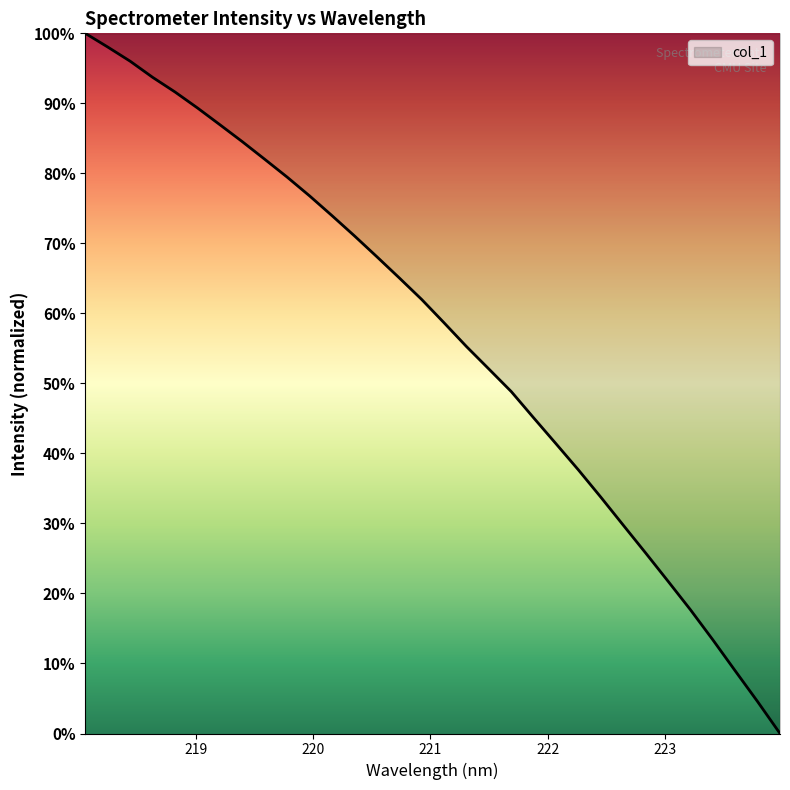

What is the maximum value shown in the chart?

100.0